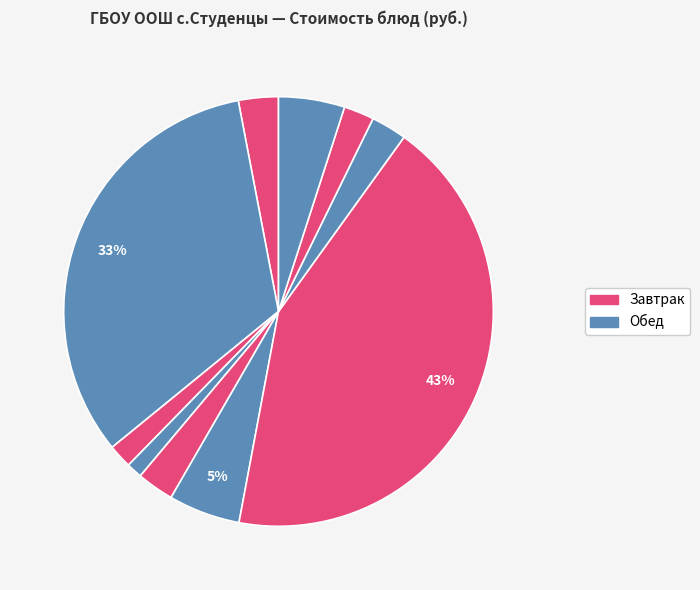

Rank the categories by value from lowest to highest.

ХЛЕБ РЖ.-ПШЕНИЧНЫЙ (завтрак), ХЛЕБ ПШЕНИЧНЫЙ (завтрак), ХЛЕБ РЖ.-ПШЕНИЧНЫЙ (обед), ХЛЕБ ПШЕНИЧНЫЙ (обед), ЧАЙ С САХАРОМ И ЛИМОНОМ, САЛАТ ИЗ СВЕКЛЫ ОТВАРНОЙ, КОМПОТ ИЗ СМЕСИ СУХОФРУКТОВ, СУП КАРТОФЕЛЬНЫЙ С БОБОВЫМИ, ПЛОВ ИЗ КУРИНОГО ФИЛЕ, ЖАРКОЕ ПО-ДОМАШНЕМУ СО СВИНИНОЙ